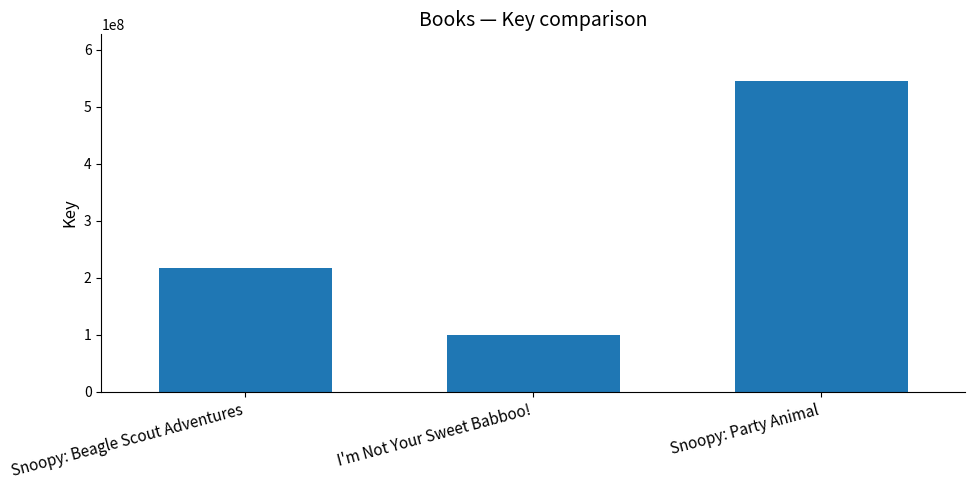

What value does the data have at I'm Not Your Sweet Babboo!?

100496199